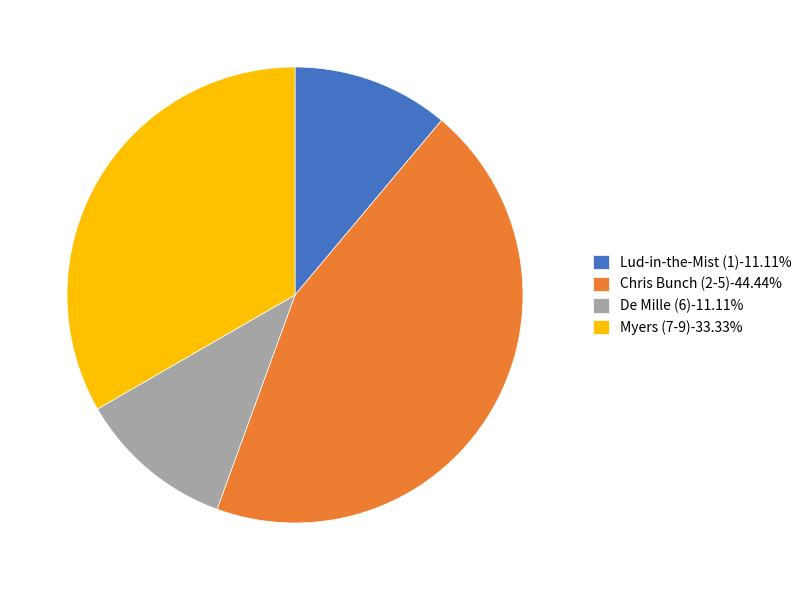

How many slices are in this pie chart?

4